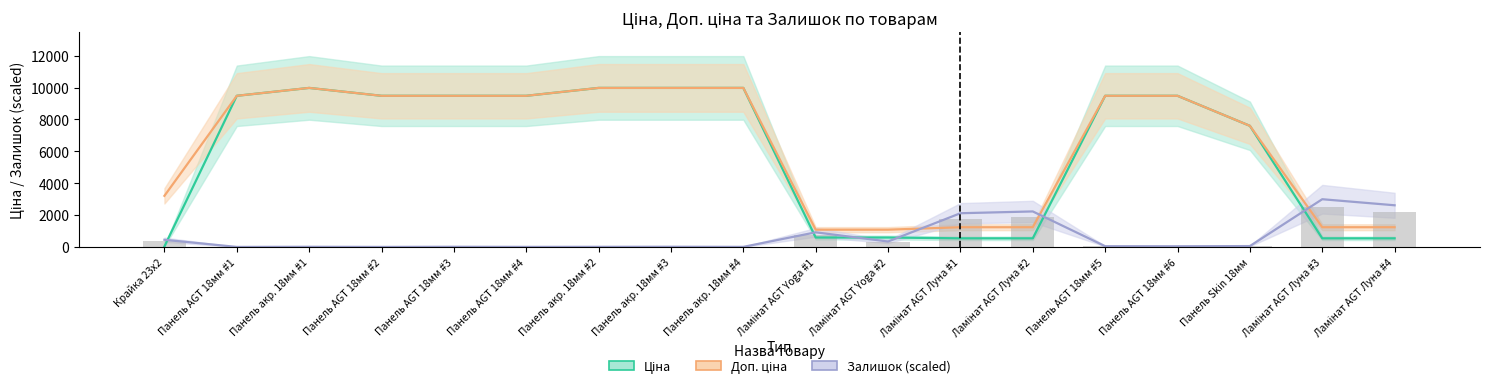

Are the bars horizontal?

No